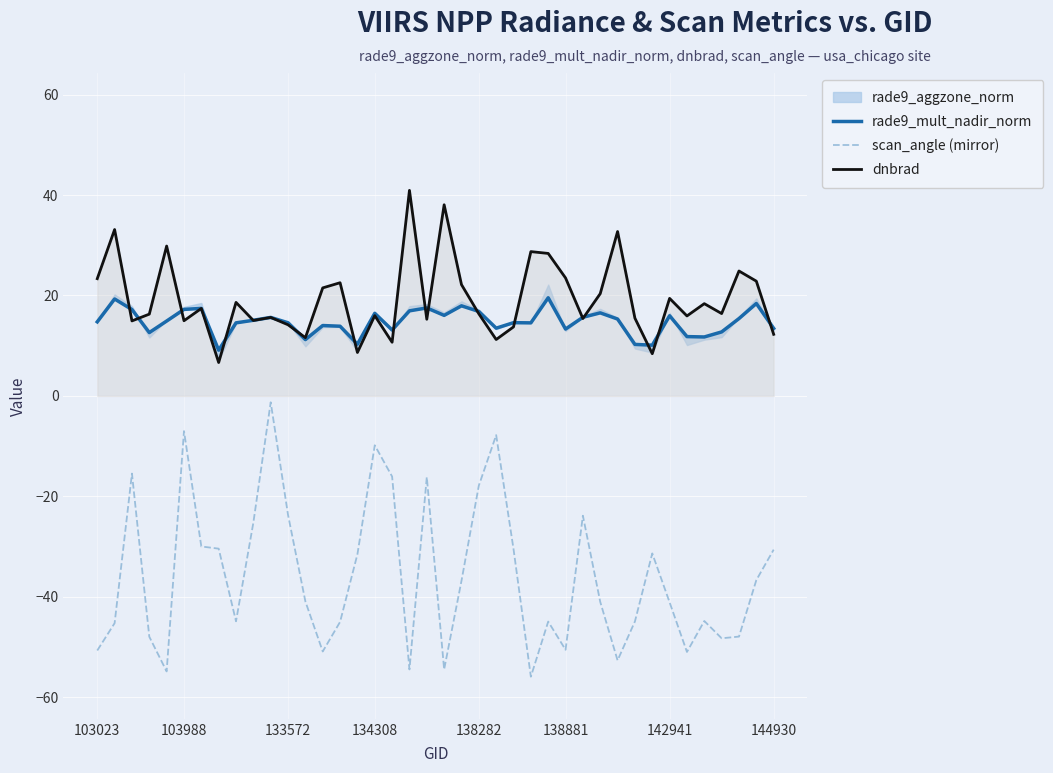

At how many categories does at least one series exceed 31?

4